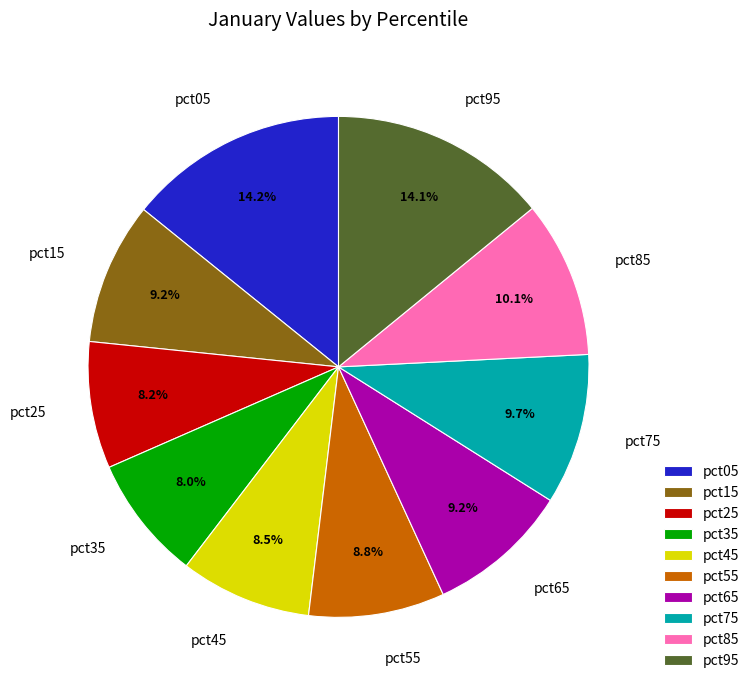

How much of the chart is everything except pct25?

91.8%